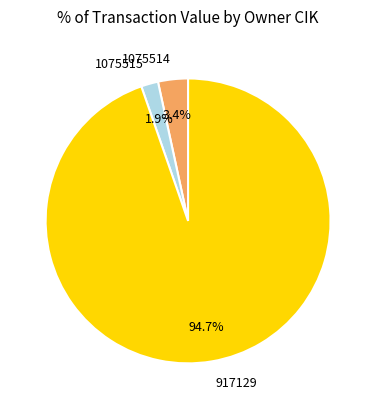

Which slice is the largest?

917129